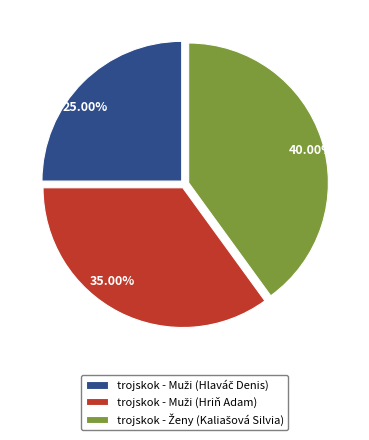

Is there any slice that represents more than half of the pie?

No